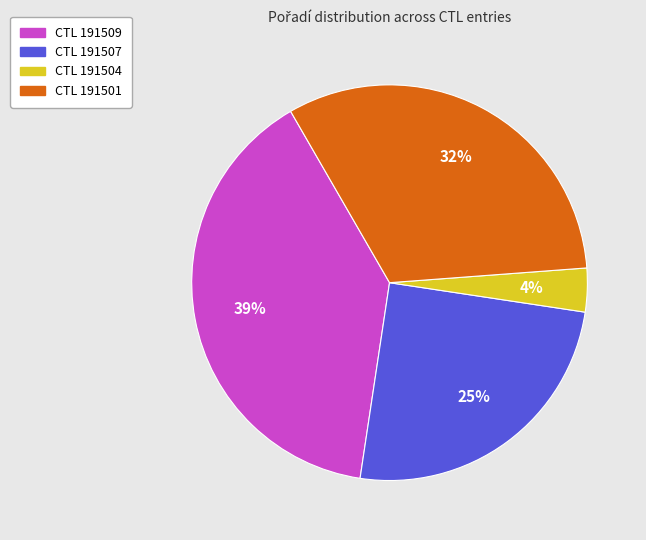

How many segments does this pie chart have?

4